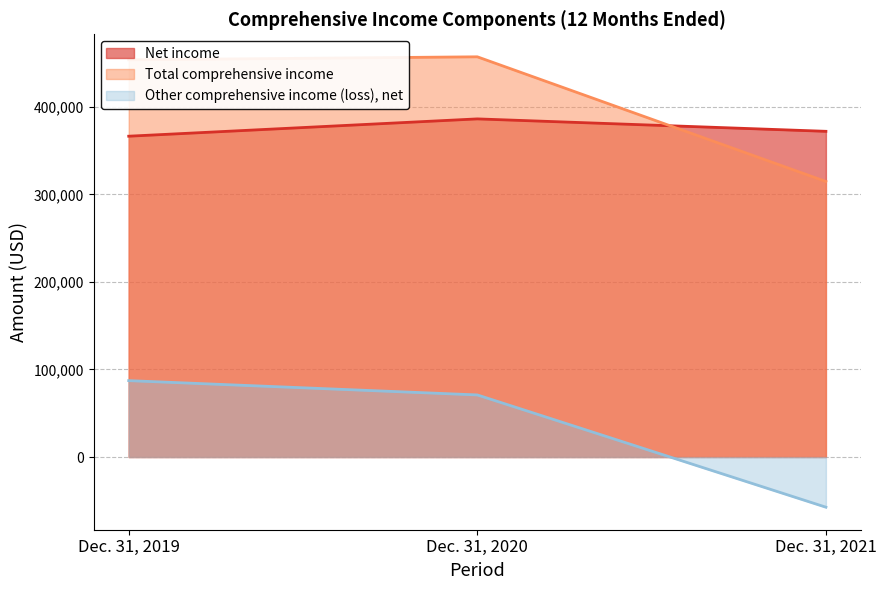

At which label does Total comprehensive income first exceed 453623?

Dec. 31, 2020